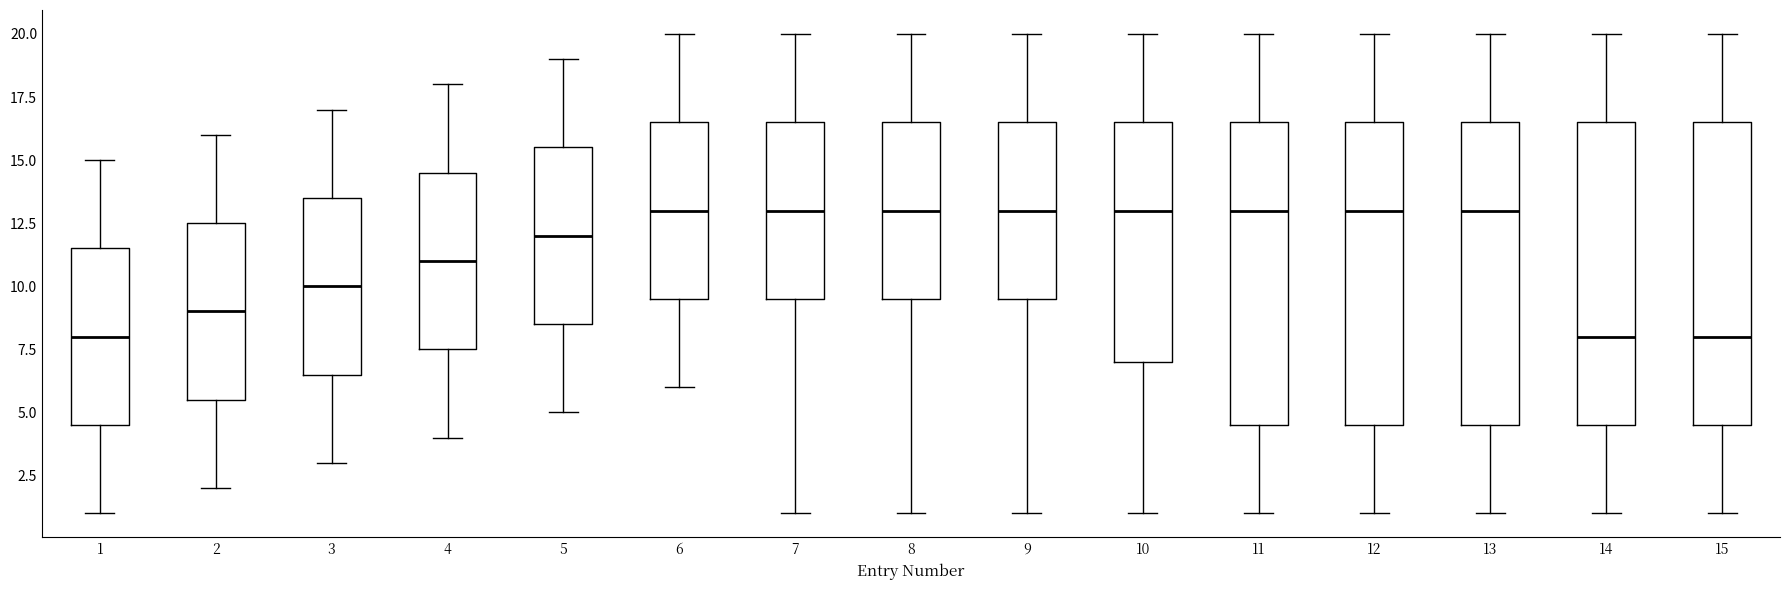

Reading left to right, read every box against the y-axis: the position of its median line, the range the box covers, and the ends of its whiskers. The values are not printed on the chart, so give them approximately, as read against the axis.

1: median 8.0, box 4.5 to 11.5, whiskers 1.0 to 15.0
2: median 9.0, box 5.5 to 12.5, whiskers 2.0 to 16.0
3: median 10.0, box 6.5 to 13.5, whiskers 3.0 to 17.0
4: median 11.0, box 7.5 to 14.5, whiskers 4.0 to 18.0
5: median 12.0, box 8.5 to 15.5, whiskers 5.0 to 19.0
6: median 13.0, box 9.5 to 16.5, whiskers 6.0 to 20.0
7: median 13.0, box 9.5 to 16.5, whiskers 1.0 to 20.0
8: median 13.0, box 9.5 to 16.5, whiskers 1.0 to 20.0
9: median 13.0, box 9.5 to 16.5, whiskers 1.0 to 20.0
10: median 13.0, box 7.0 to 16.5, whiskers 1.0 to 20.0
11: median 13.0, box 4.5 to 16.5, whiskers 1.0 to 20.0
12: median 13.0, box 4.5 to 16.5, whiskers 1.0 to 20.0
13: median 13.0, box 4.5 to 16.5, whiskers 1.0 to 20.0
14: median 8.0, box 4.5 to 16.5, whiskers 1.0 to 20.0
15: median 8.0, box 4.5 to 16.5, whiskers 1.0 to 20.0